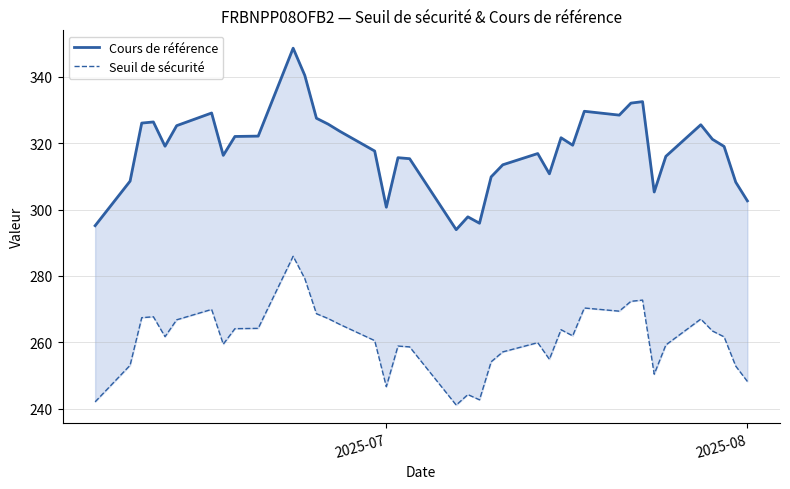

List the series in order of their overall mean, lowest first.

Seuil de sécurité, Cours de référence